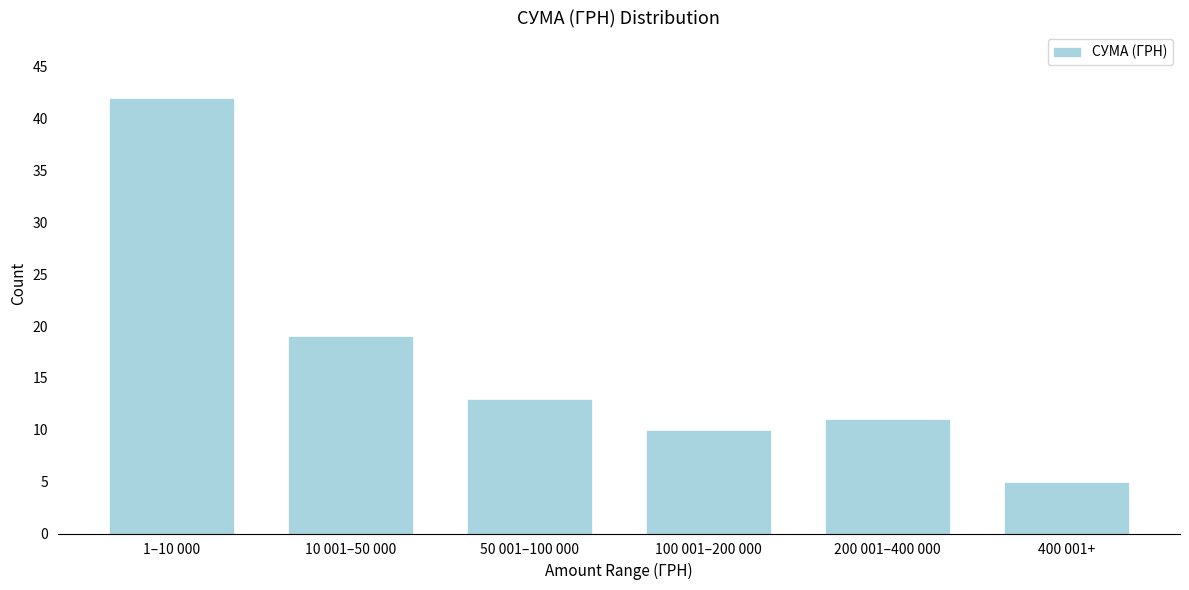

Reading right to left, transcribe all the data shown in this chart.

400 001+=5	200 001–400 000=11	100 001–200 000=10	50 001–100 000=13	10 001–50 000=19	1–10 000=42